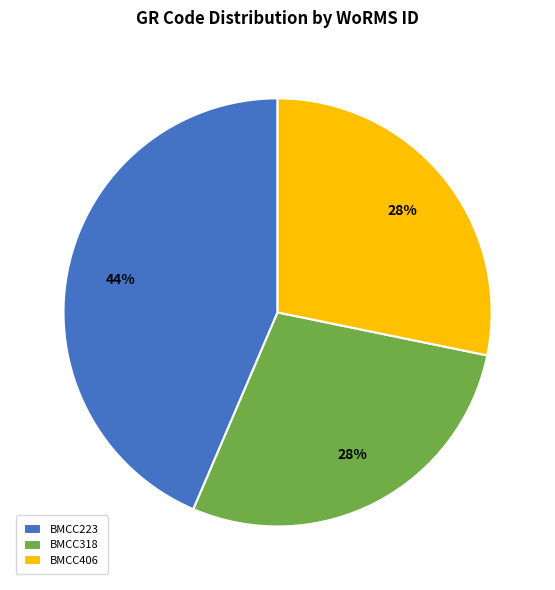

Does BMCC318 represent more than half of the total?

No